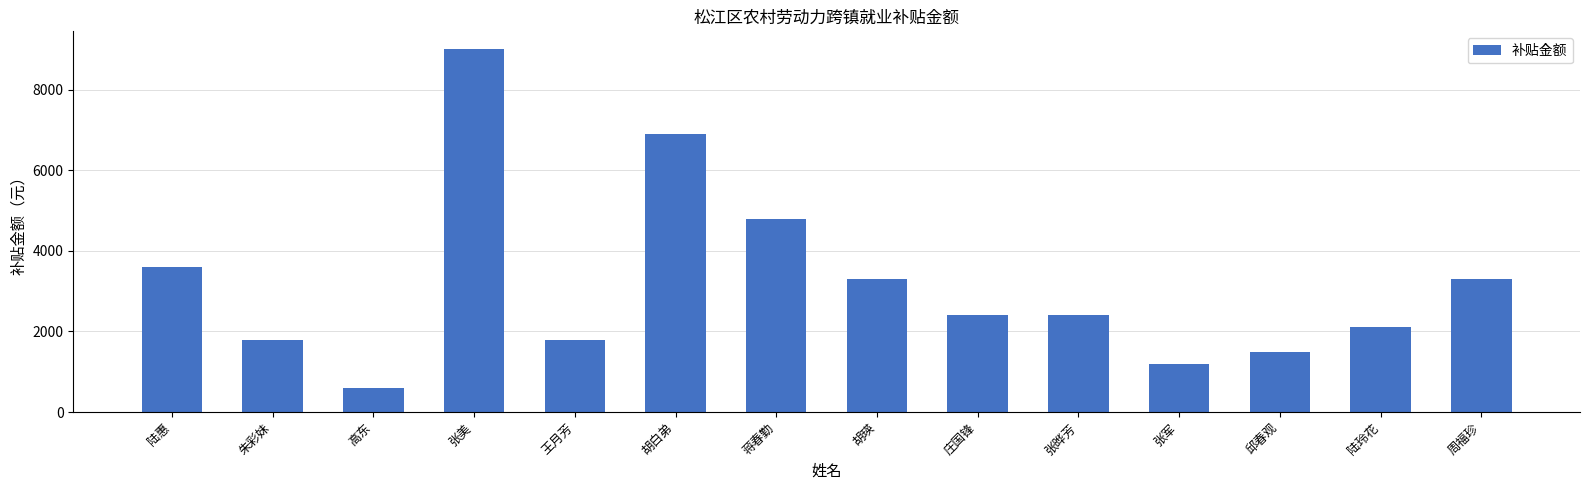

The value at 张美 is 9000. True or false?

True